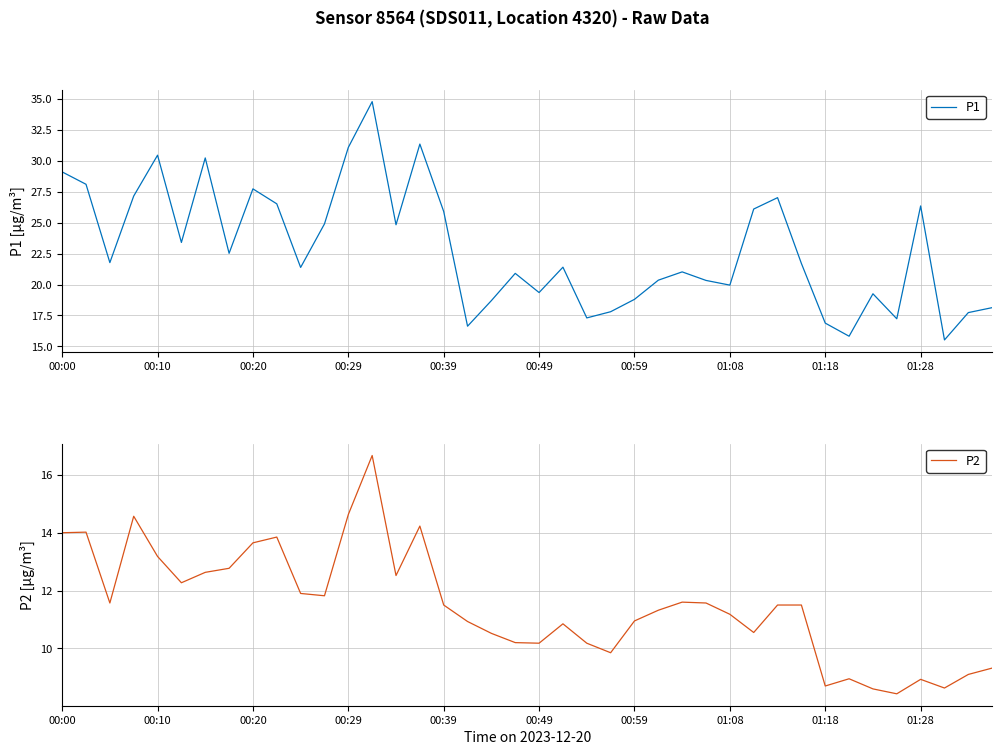

Which category has the lowest value in the P1 series?

37